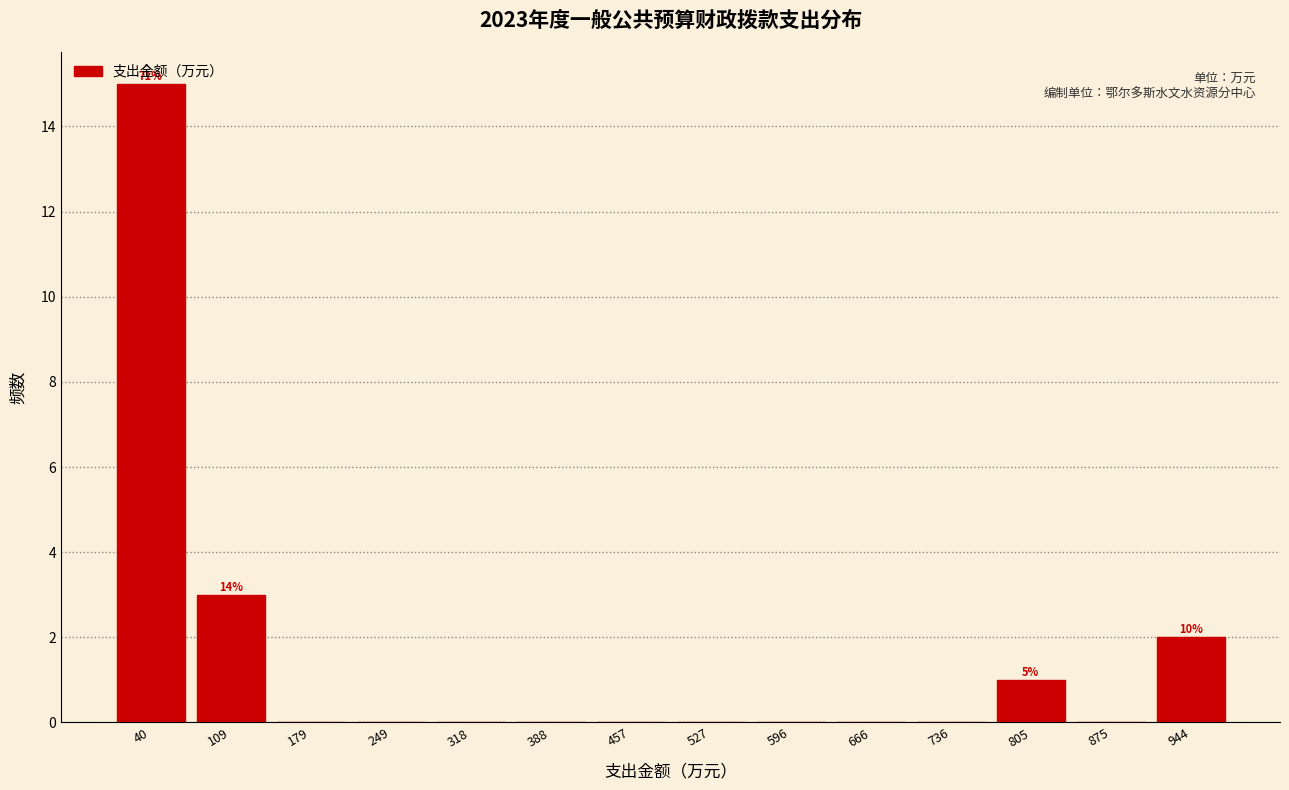

Over which range of the x-axis is the bar tallest?

10 to 80